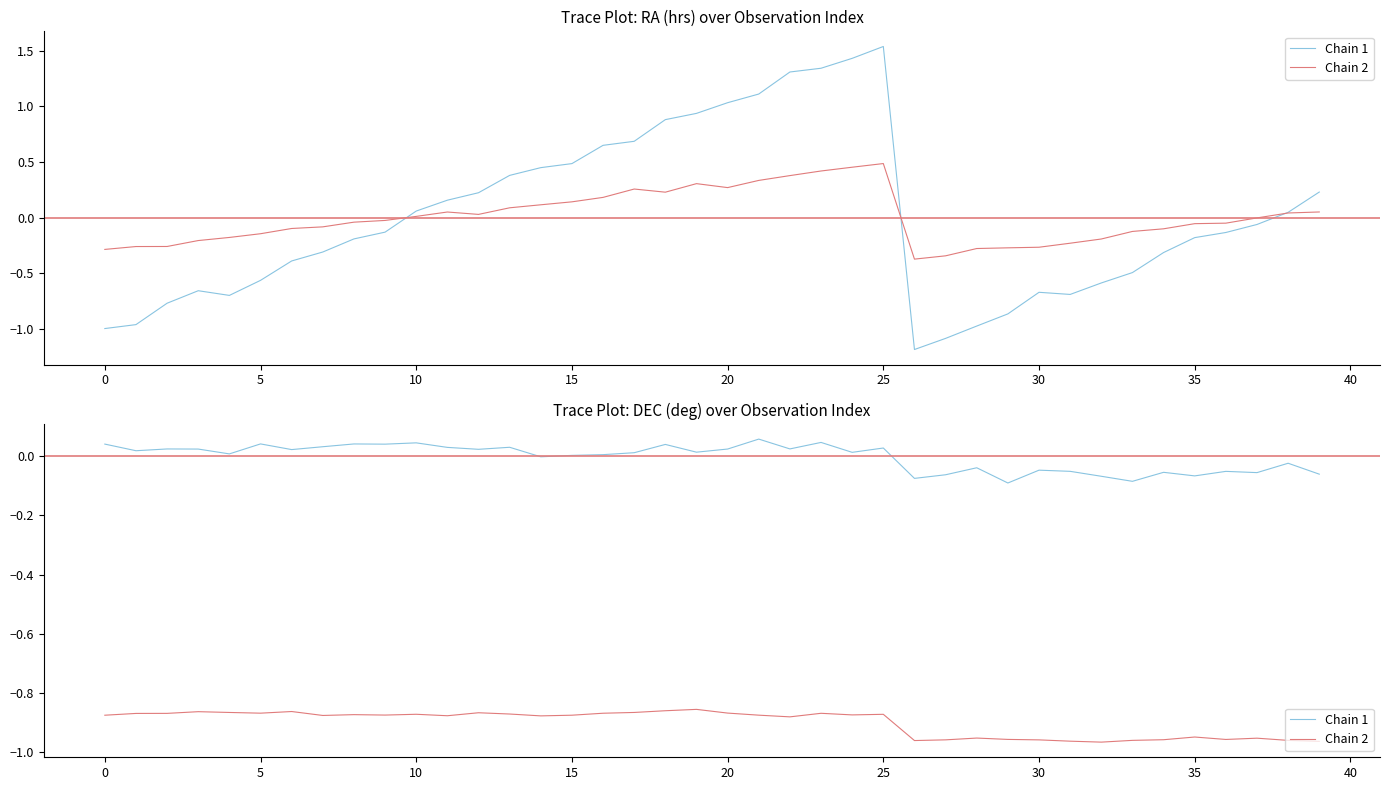

Is it true that Chain 1 equals 0.0 at 25?

True